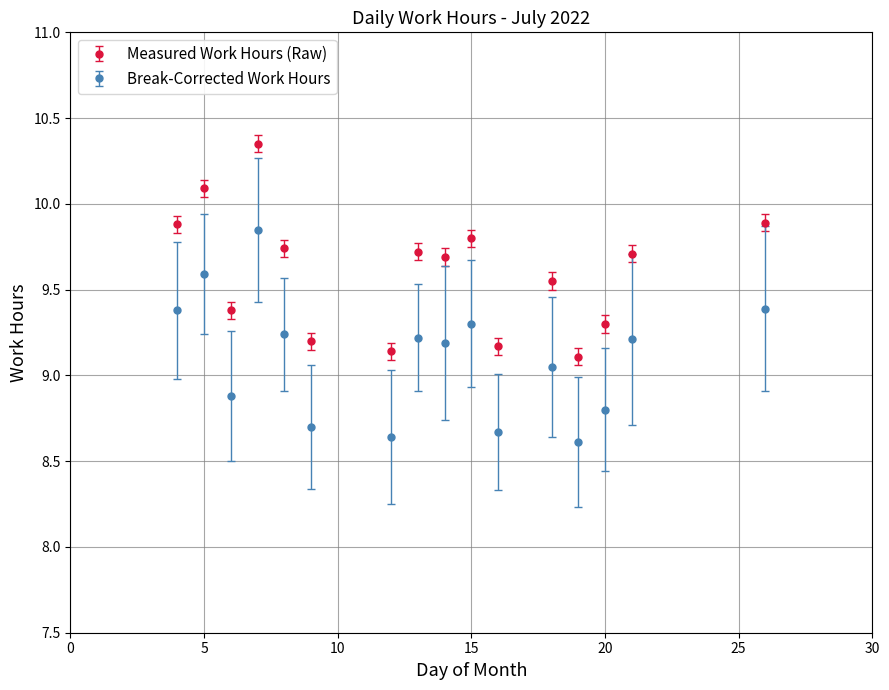

At how many categories does at least one series exceed 9?

16